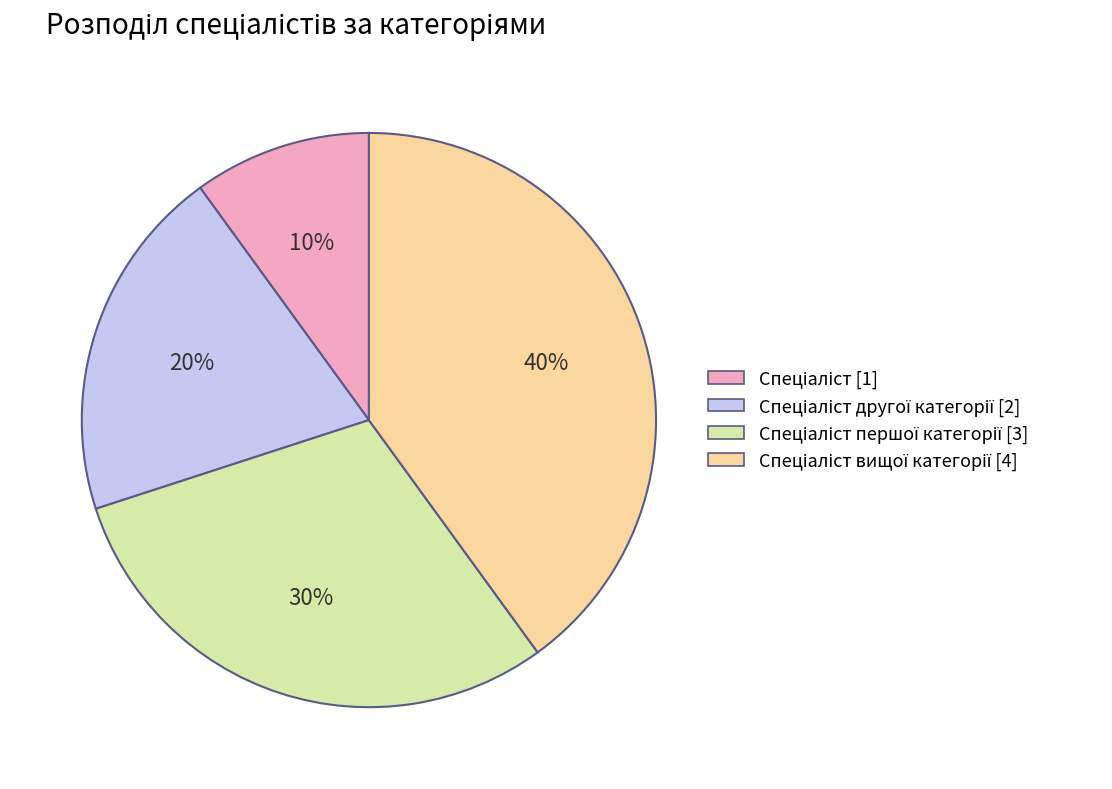

To the nearest percent, what is the average slice percentage?

25%